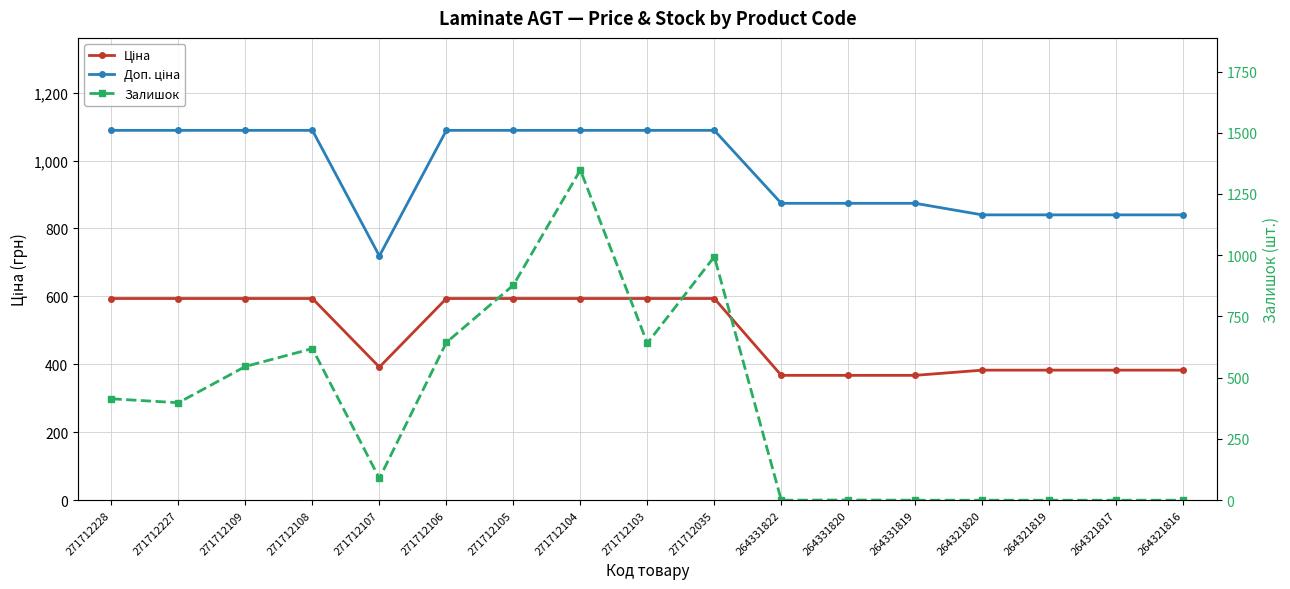

Which has a higher value, 271712228 or 271712107?

271712228